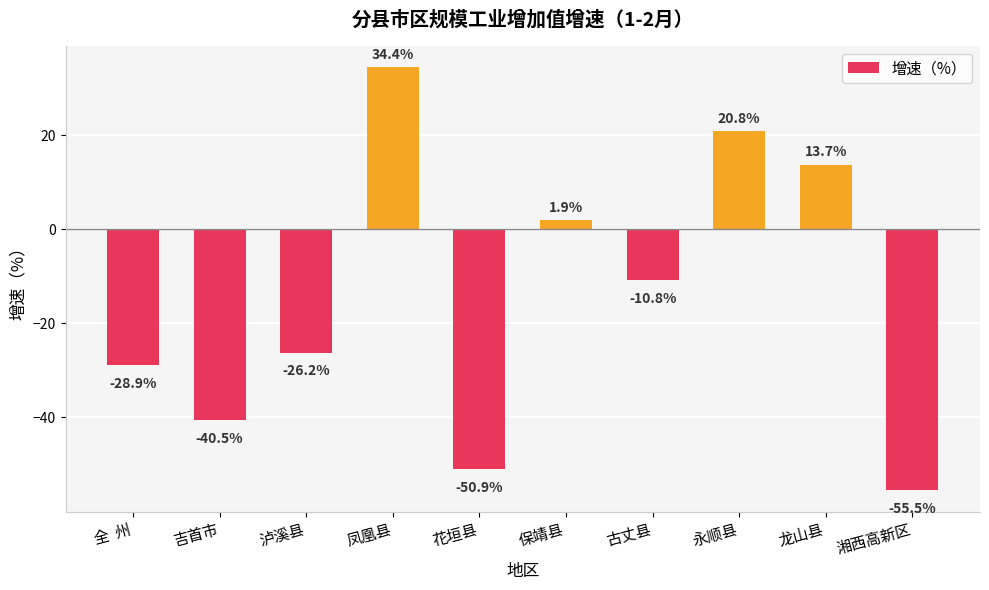

What is the sum of all values?

-142.0